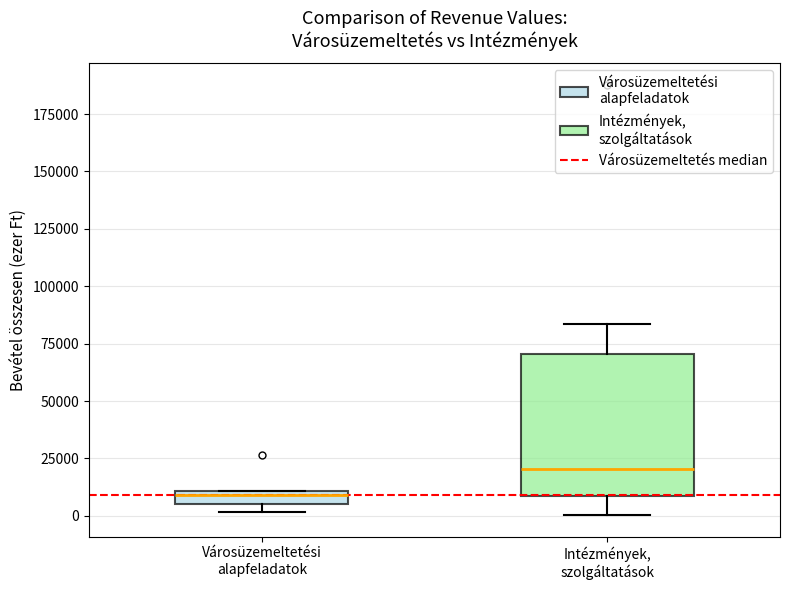

Which box is the tallest, from its lower edge to its upper edge?

Intézmények, szolgáltatások